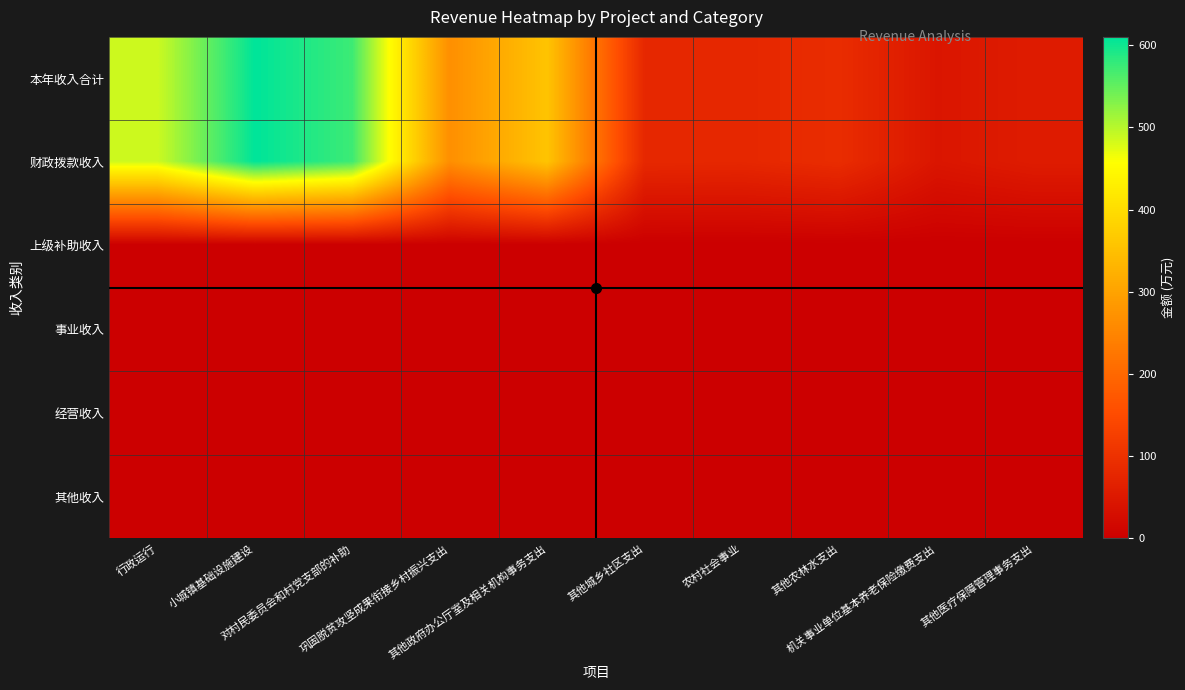

Which has a higher value, 其他城乡社区支出 or 巩固脱贫攻坚成果衔接乡村振兴支出?

巩固脱贫攻坚成果衔接乡村振兴支出